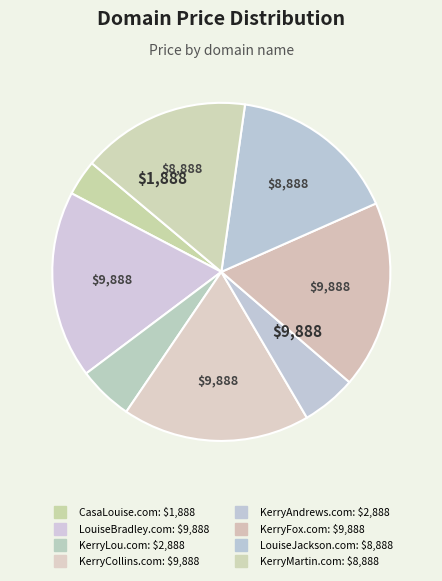

How many segments does this pie chart have?

8